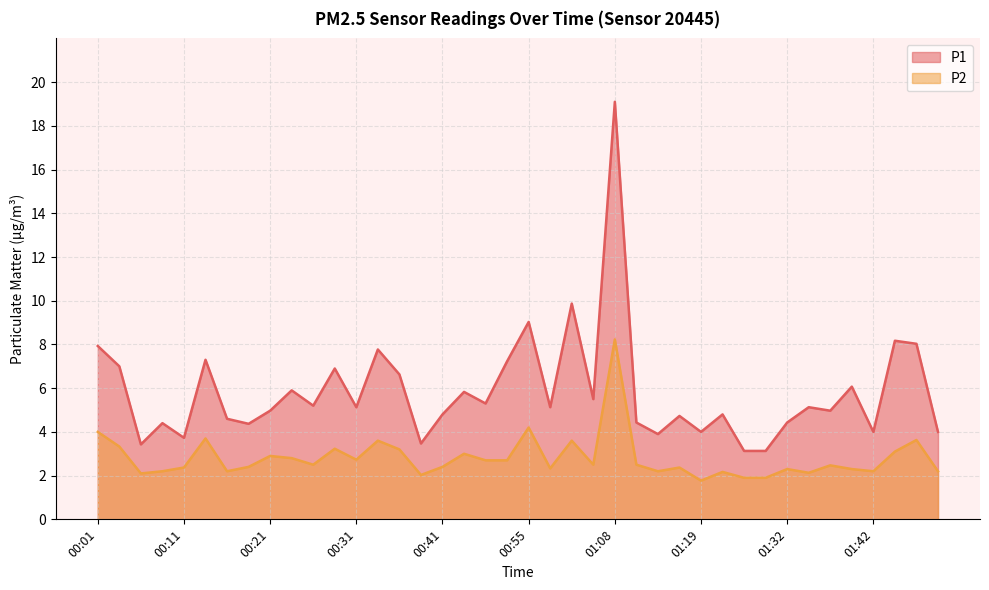

Rank the series at 01:37 from highest to lowest value.

P1, P2